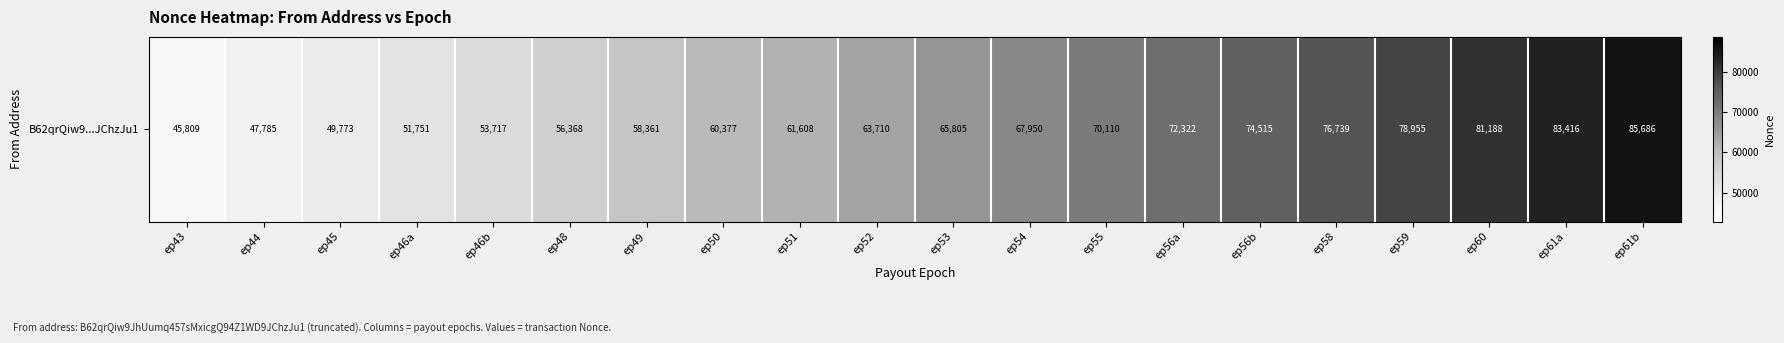

Which label corresponds to the smallest value in the chart?

ep43